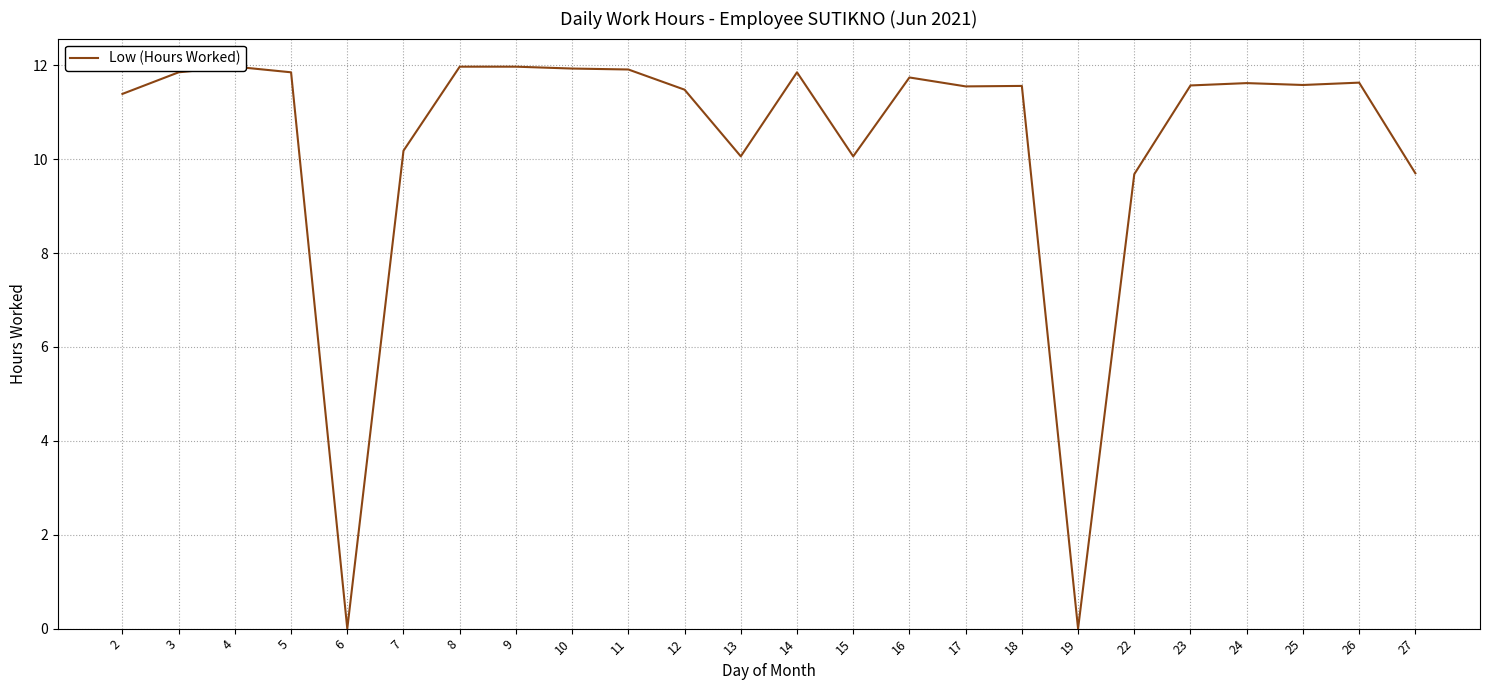

True or false: the data has more than 0 interior local peaks.

True